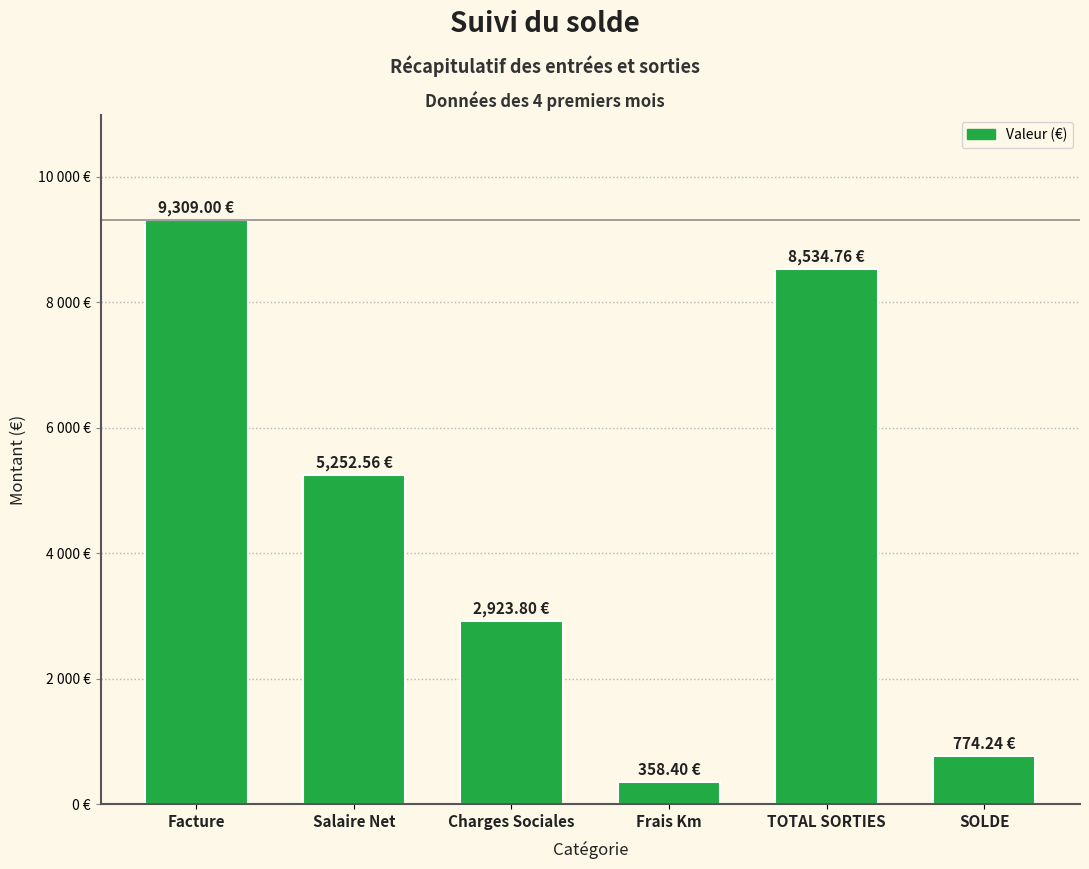

Does the chart contain any negative values?

No